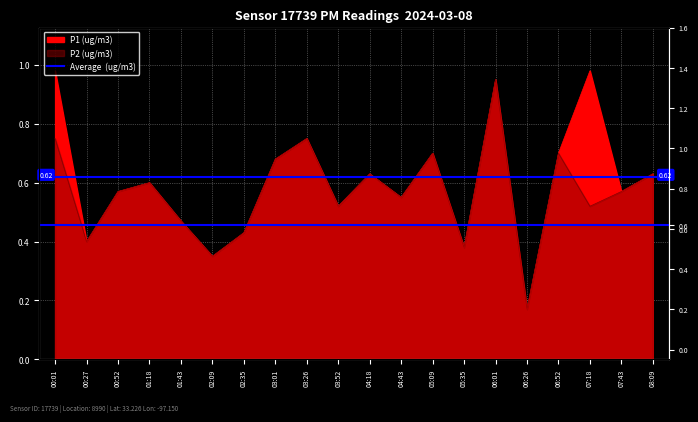

What is the total value across all series at 04:43?

1.1